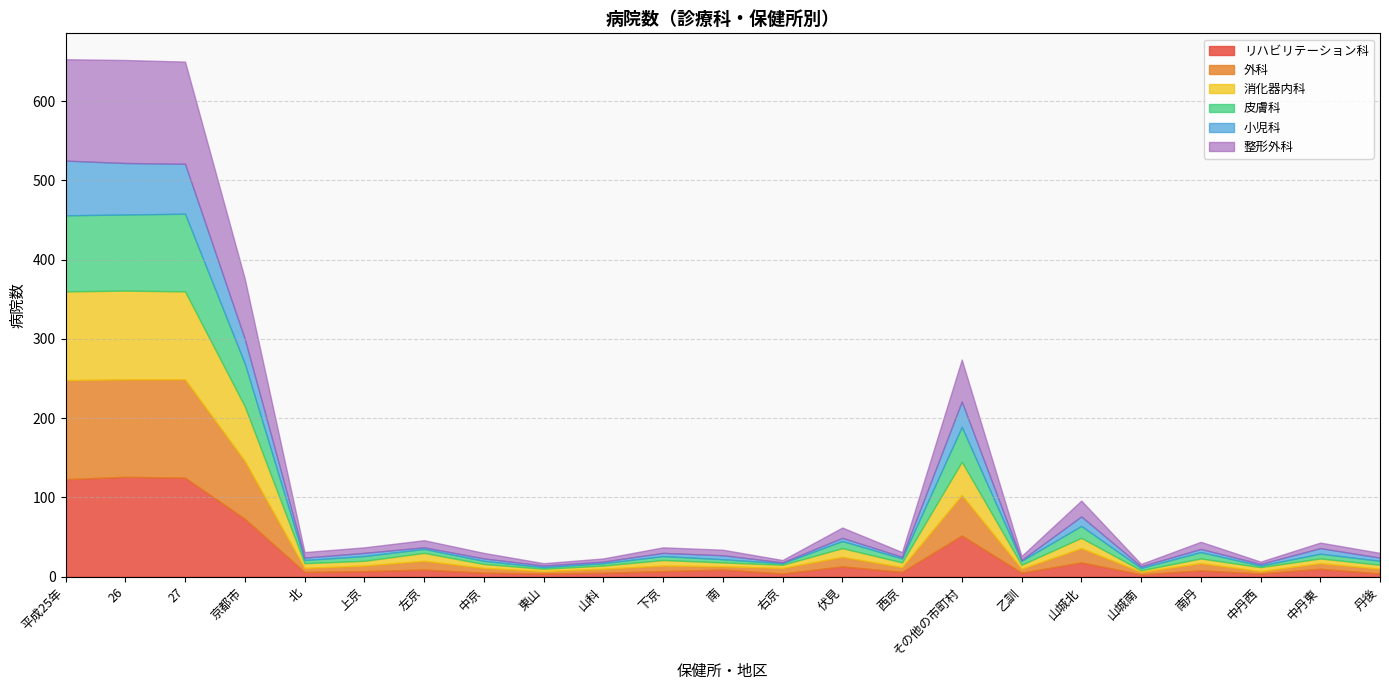

The 外科 series shows 5 at 山科. True or false?

True